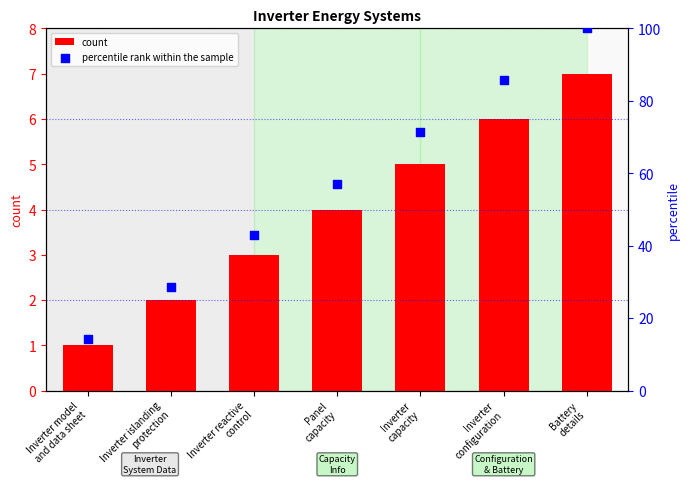

What are all the series names shown in the legend?

count, percentile rank within the sample